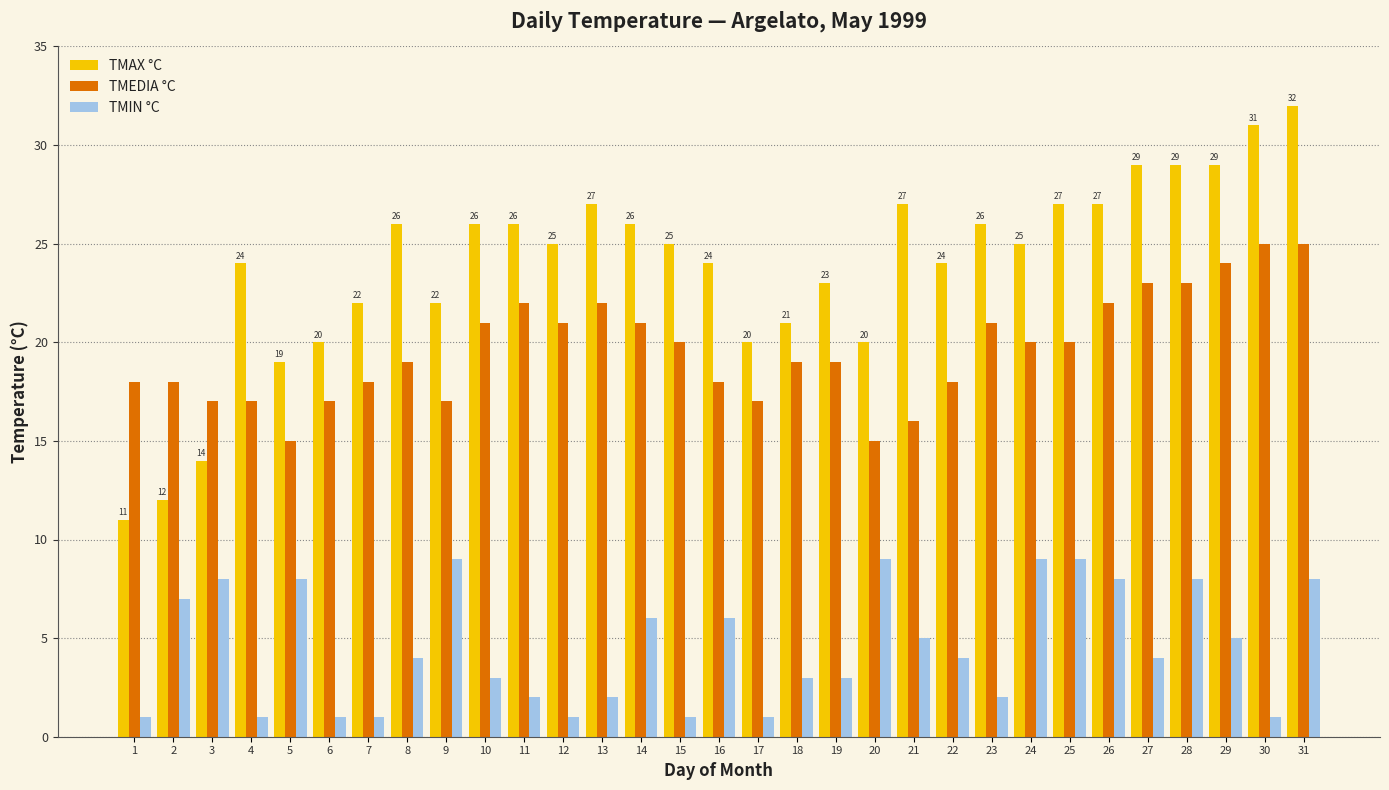

True or false: TMAX °C has a value of 38 at 28.

False